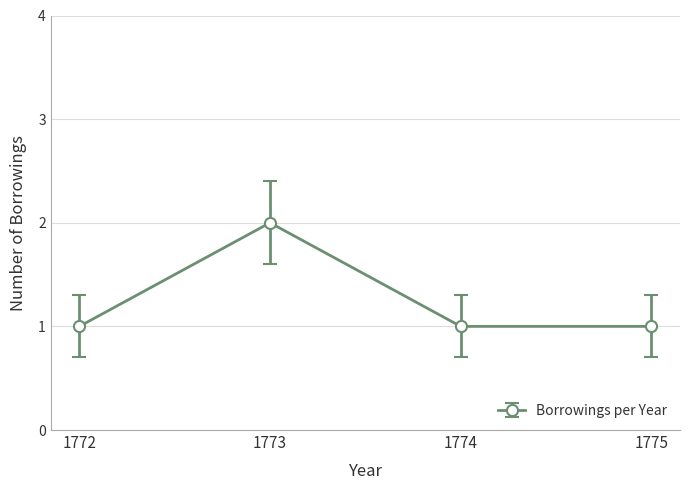

Approximately how many times larger is the value at 1772 compared to 1774?

1.0